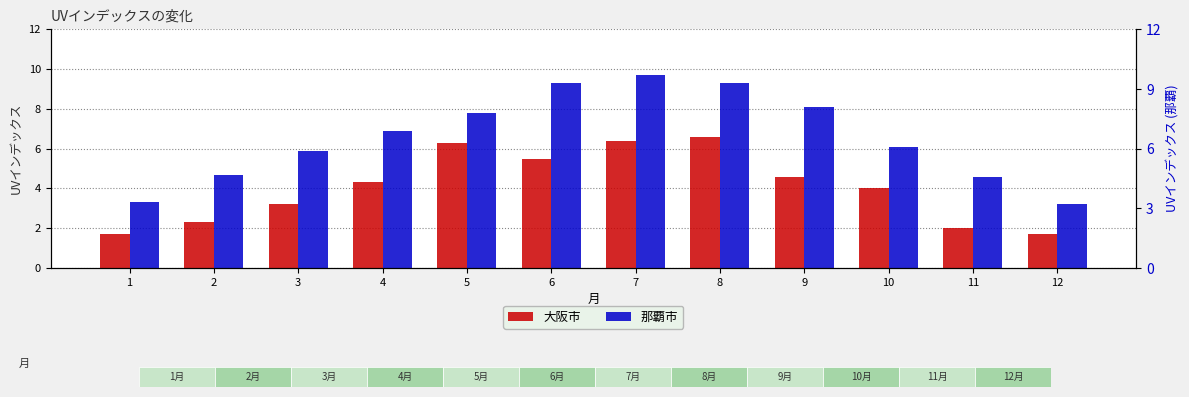

What are all the series names shown in the legend?

大阪市, 那覇市